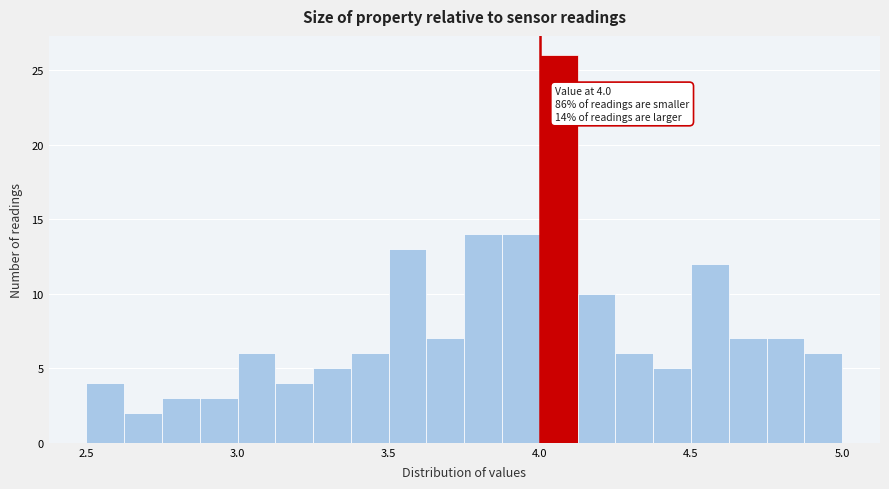

Around what value on the x-axis is the tallest bar? Give the approximate position of its centre, as read against the axis.

4.05